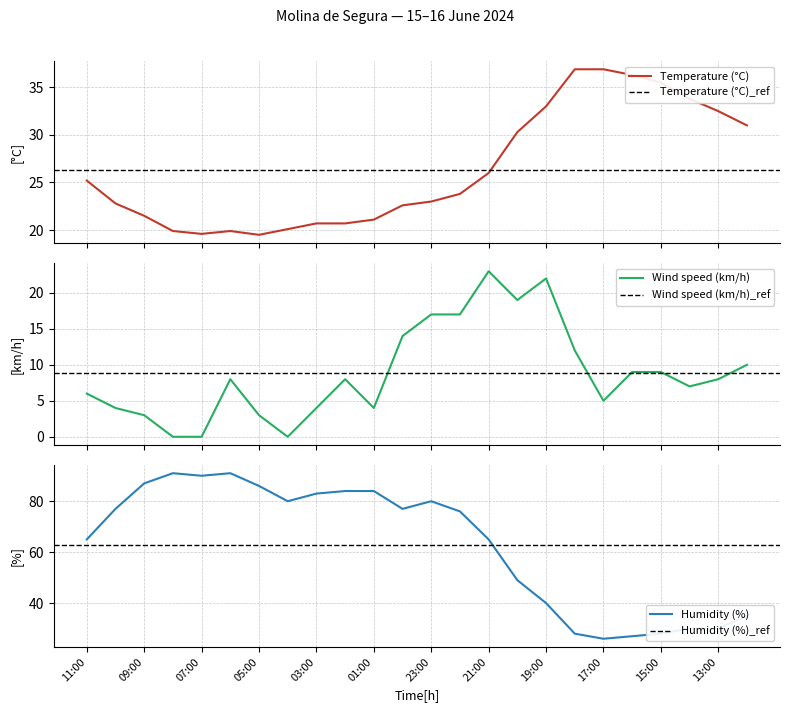

Is the value of Temperature (°C) at 17:00 greater than the value of Wind speed (km/h) at 13:00?

Yes